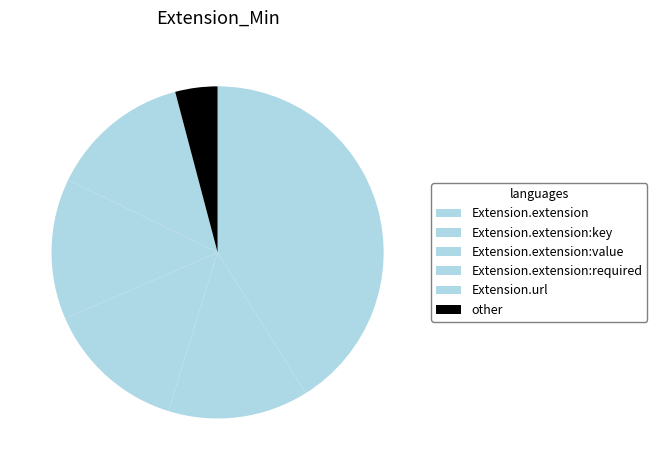

What percentage is the Extension.url slice, to the nearest percent?

14%